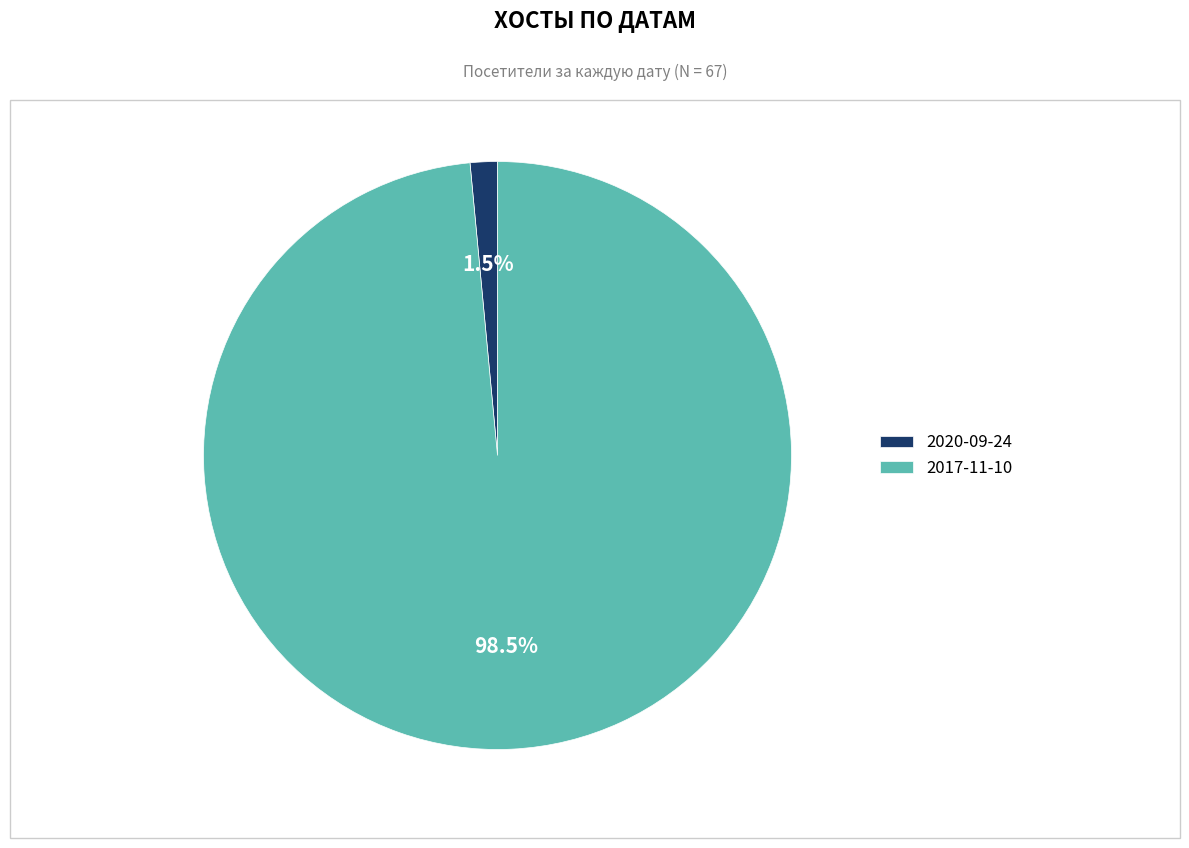

Which slice is the largest?

2017-11-10